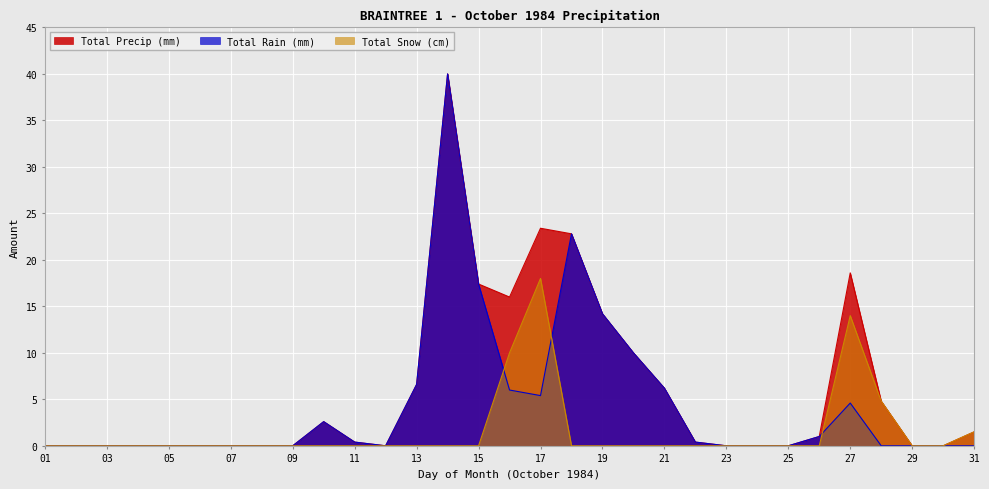

What is the total value across all series at 18?

45.6